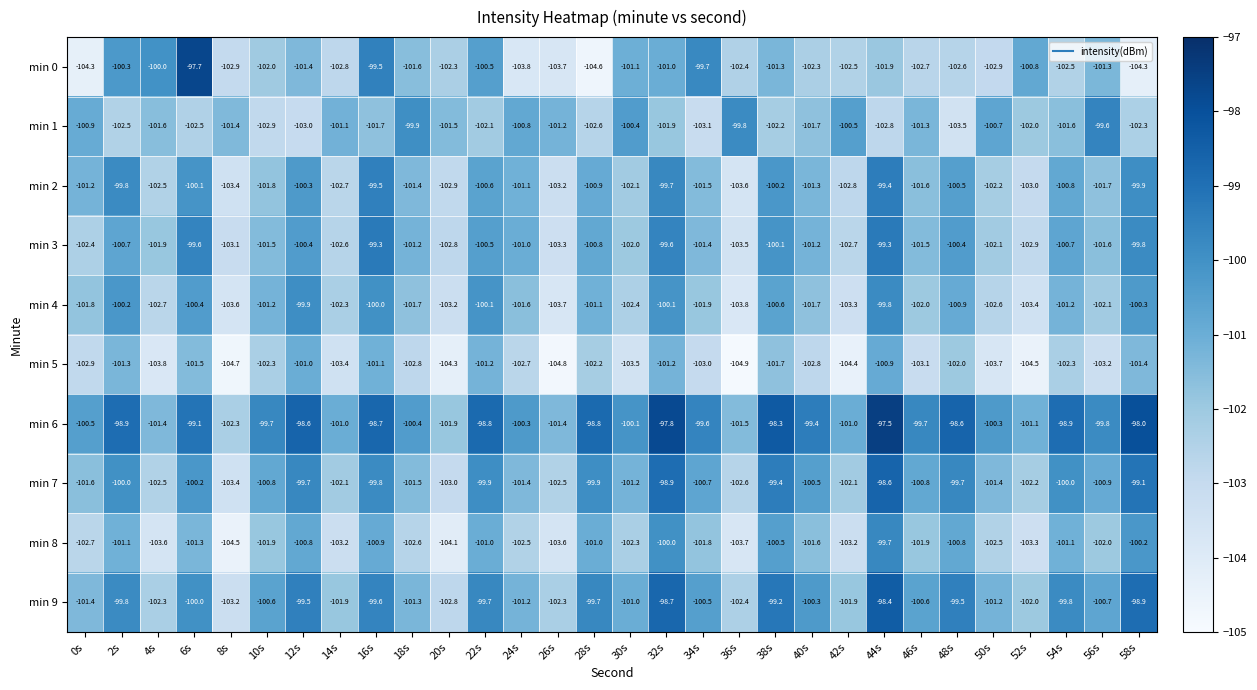

Which series has the largest total across all categories?

min 6